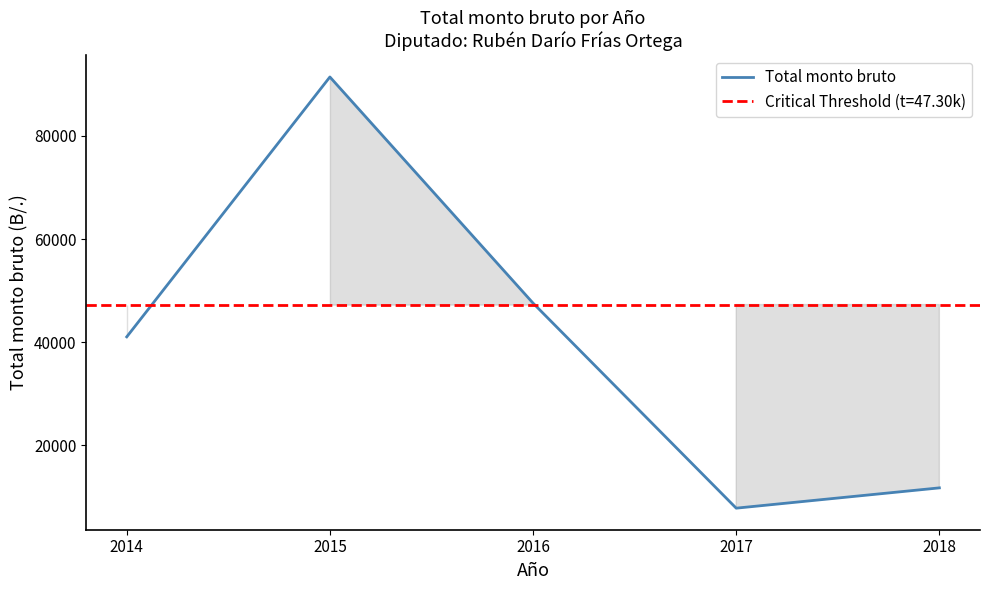

The chart shows a value of 68887.1 at 2014. True or false?

False